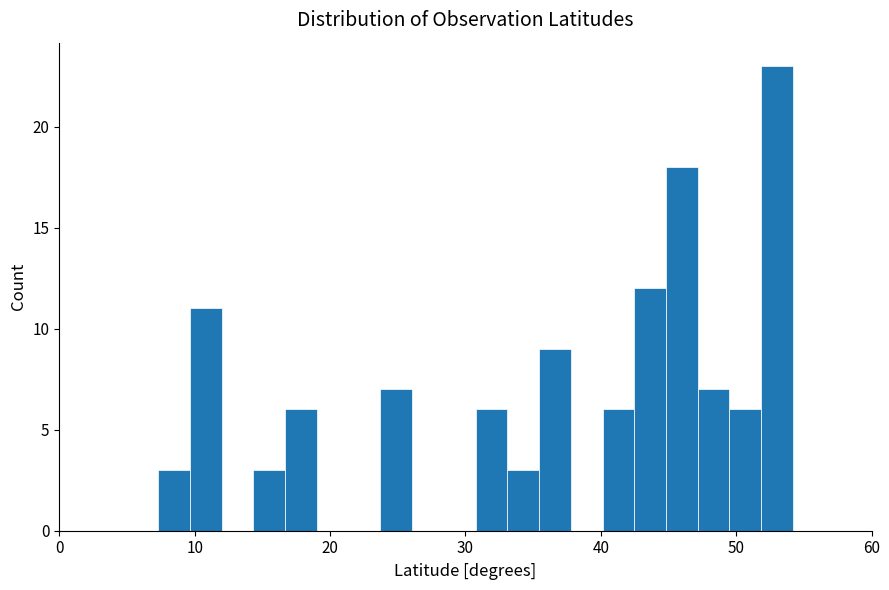

Around what value on the x-axis is the tallest bar? Give the approximate position of its centre, as read against the axis.

53